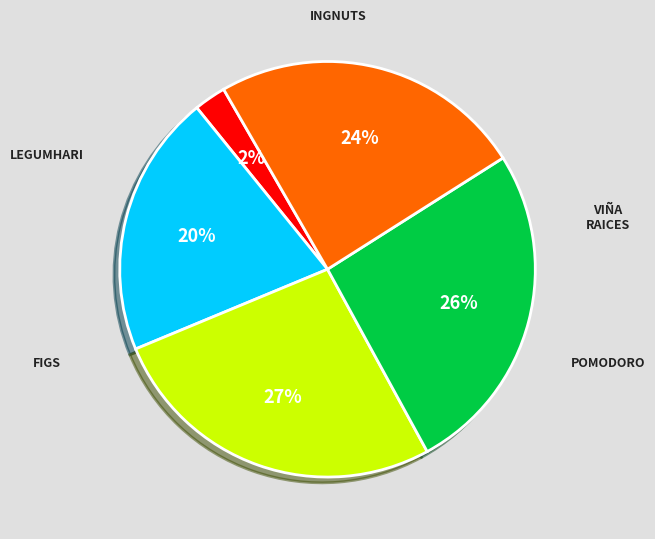

Is there a majority slice in this chart?

No